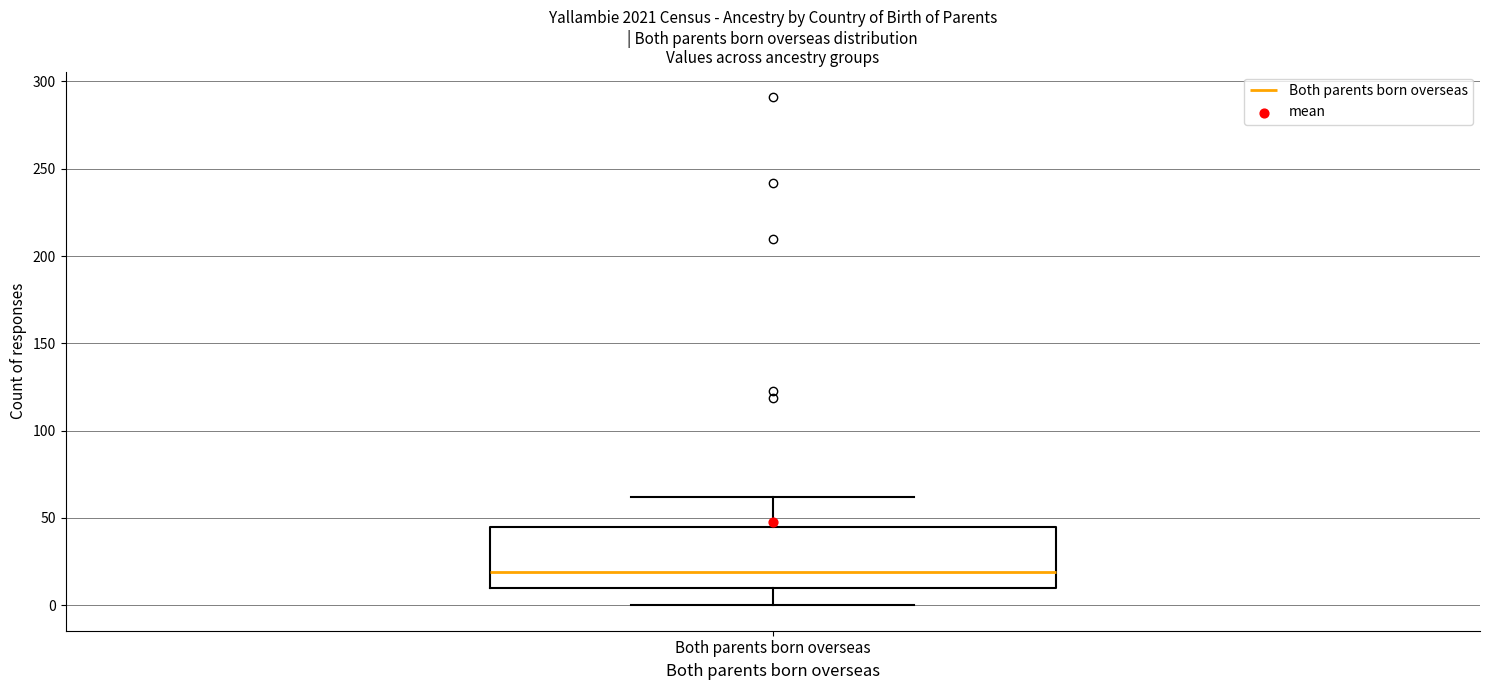

Read this box plot against the y-axis: the position of the median line, the range covered by the box, and the ends of both whiskers. The values are not printed on the chart, so give them approximately, as read against the axis.

median 20, box 10 to 45, whiskers 0 to 60